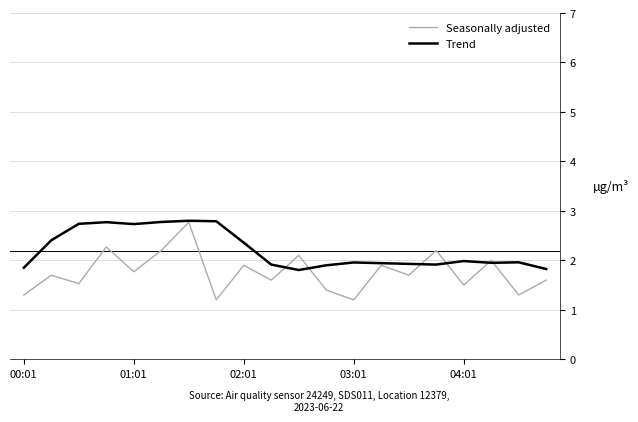

Which series has the largest total across all categories?

Trend